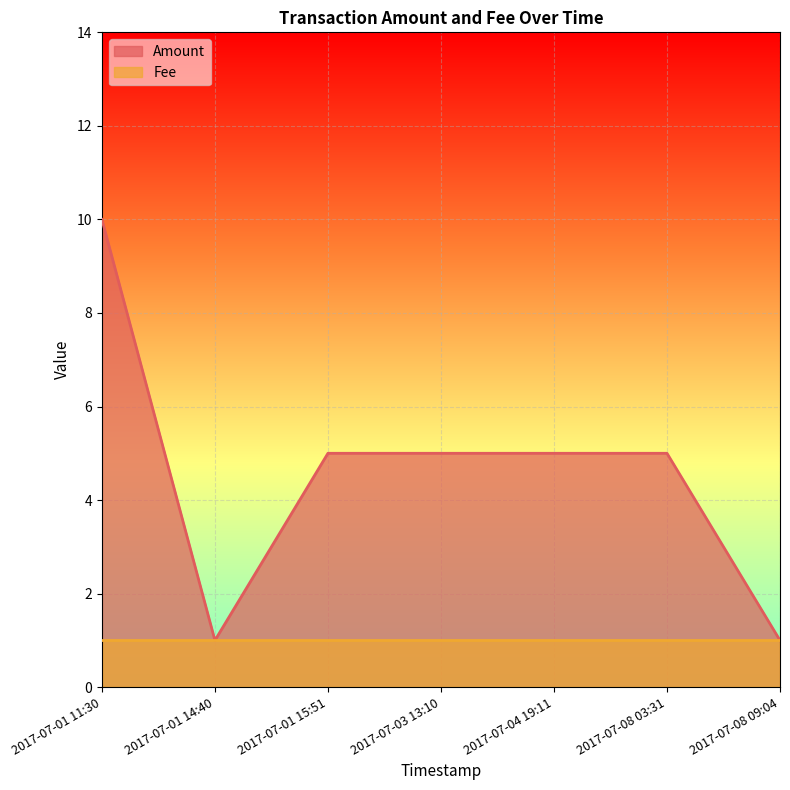

True or false: there are more than 1 points higher than both neighbors.

False